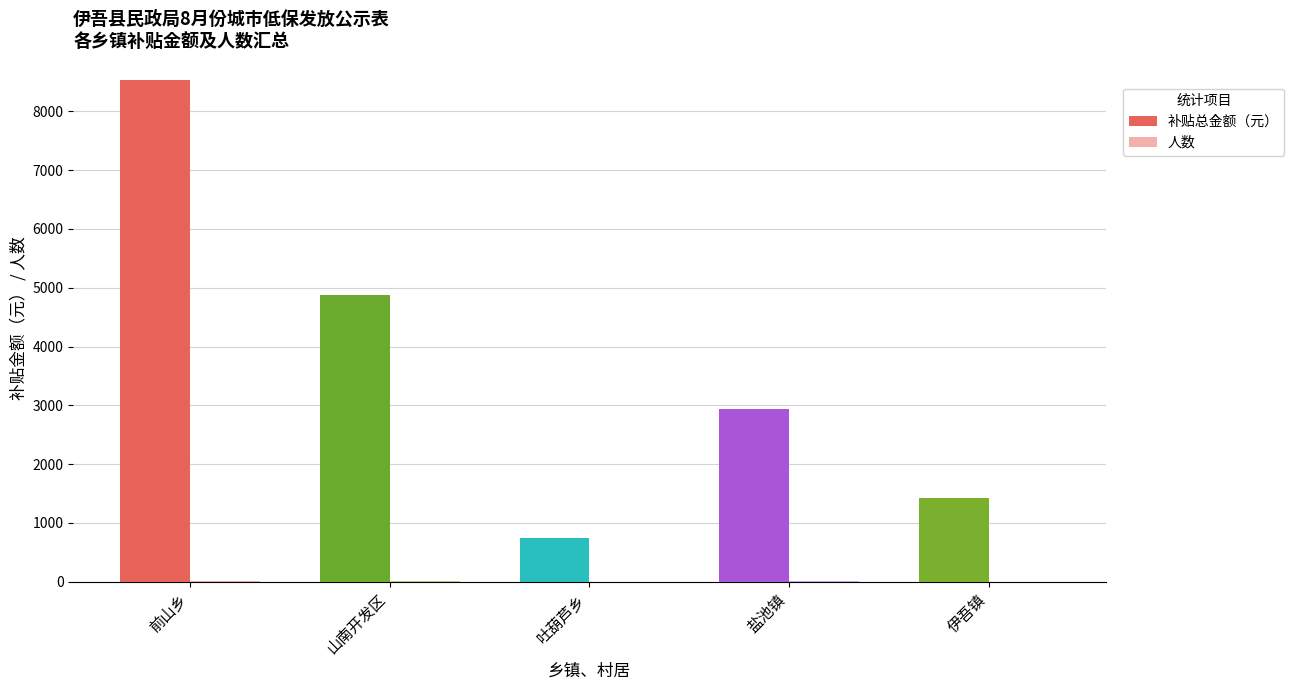

Which series has the largest total across all categories?

补贴总金额（元）